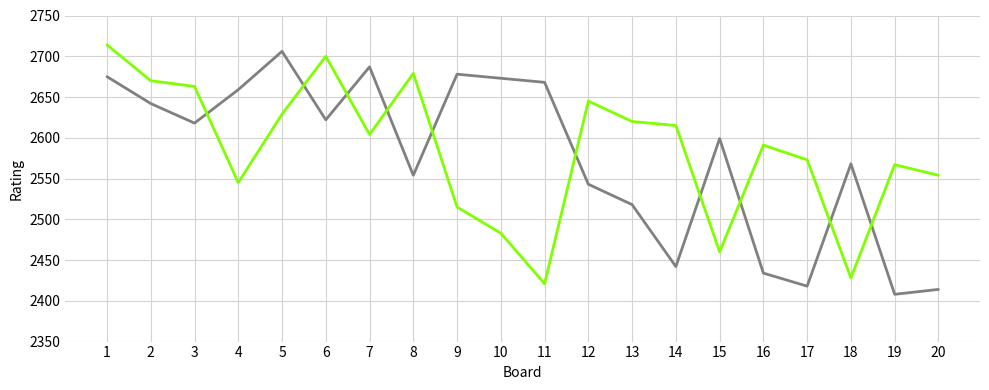

What is the total value across all series at 18?

4996